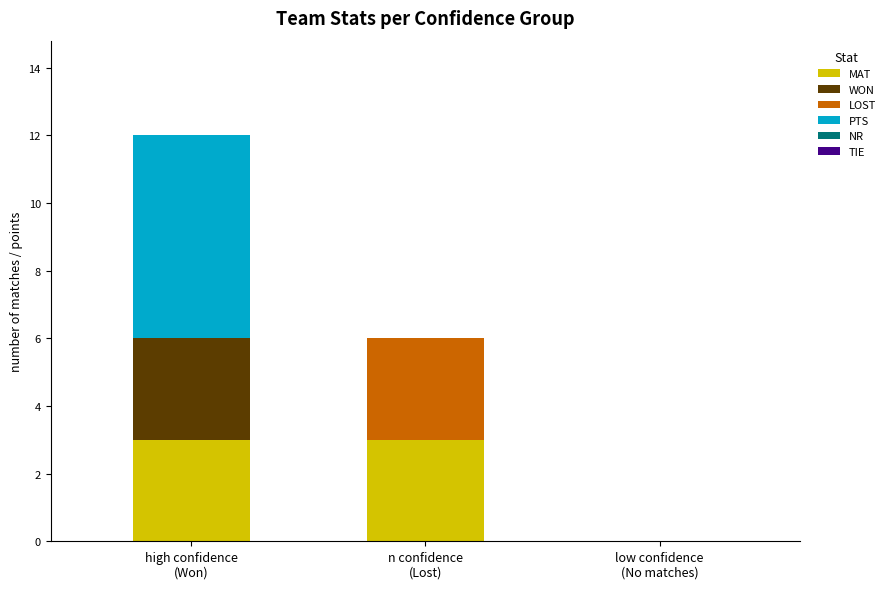

Are the bars horizontal?

No